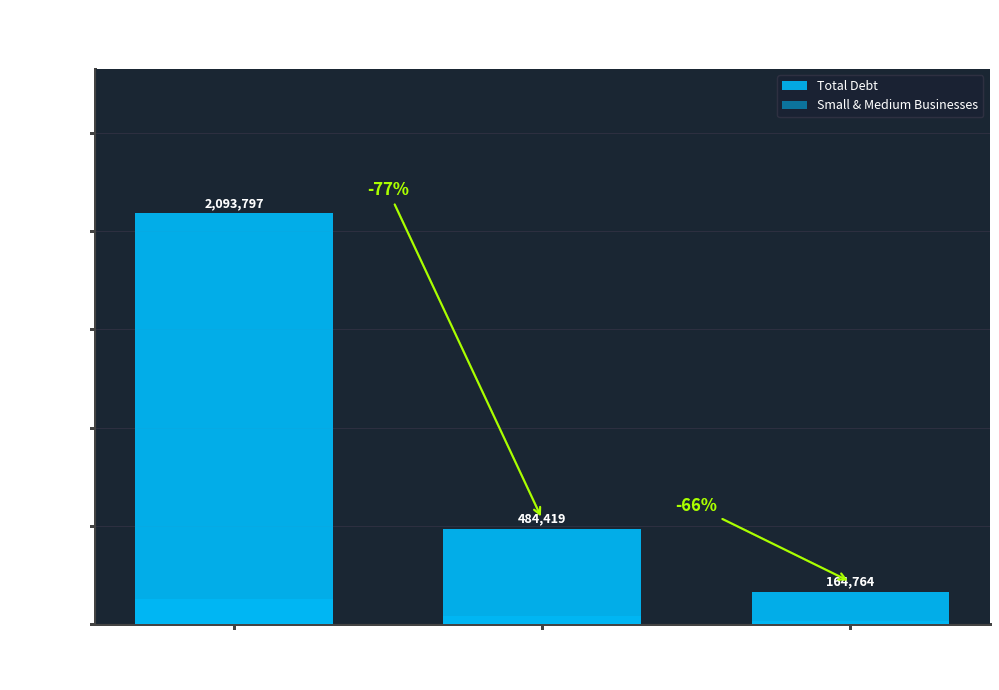

Reading right to left, list all the values displayed in this chart.

Total Debt: Southern
Federal
District=164764	North-Western
Federal
District=484419	Central
Federal
District=2093797
Small & Medium Businesses: Southern
Federal
District=13174	North-Western
Federal
District=40330	Central
Federal
District=126501